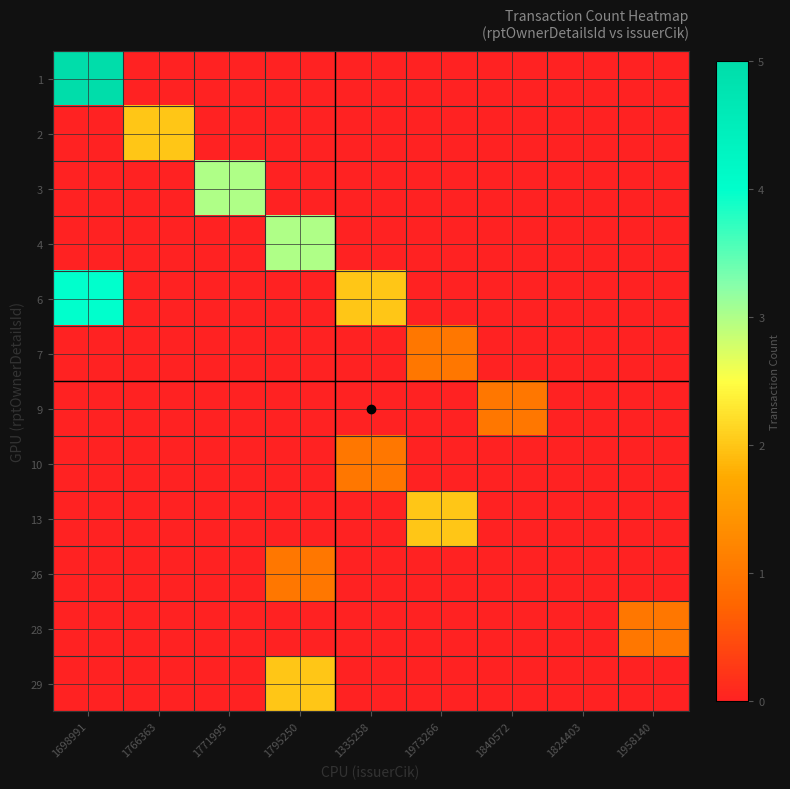

Reading right to left, list all the values displayed in this chart.

1: 1958140=0	1824403=0	1840572=0	1973266=0	1335258=0	1795250=0	1771995=0	1766363=0	1698991=5
2: 1958140=0	1824403=0	1840572=0	1973266=0	1335258=0	1795250=0	1771995=0	1766363=2	1698991=0
3: 1958140=0	1824403=0	1840572=0	1973266=0	1335258=0	1795250=0	1771995=3	1766363=0	1698991=0
4: 1958140=0	1824403=0	1840572=0	1973266=0	1335258=0	1795250=3	1771995=0	1766363=0	1698991=0
6: 1958140=0	1824403=0	1840572=0	1973266=0	1335258=2	1795250=0	1771995=0	1766363=0	1698991=4
7: 1958140=0	1824403=0	1840572=0	1973266=1	1335258=0	1795250=0	1771995=0	1766363=0	1698991=0
9: 1958140=0	1824403=0	1840572=1	1973266=0	1335258=0	1795250=0	1771995=0	1766363=0	1698991=0
10: 1958140=0	1824403=0	1840572=0	1973266=0	1335258=1	1795250=0	1771995=0	1766363=0	1698991=0
13: 1958140=0	1824403=0	1840572=0	1973266=2	1335258=0	1795250=0	1771995=0	1766363=0	1698991=0
26: 1958140=0	1824403=0	1840572=0	1973266=0	1335258=0	1795250=1	1771995=0	1766363=0	1698991=0
28: 1958140=1	1824403=0	1840572=0	1973266=0	1335258=0	1795250=0	1771995=0	1766363=0	1698991=0
29: 1958140=0	1824403=0	1840572=0	1973266=0	1335258=0	1795250=2	1771995=0	1766363=0	1698991=0